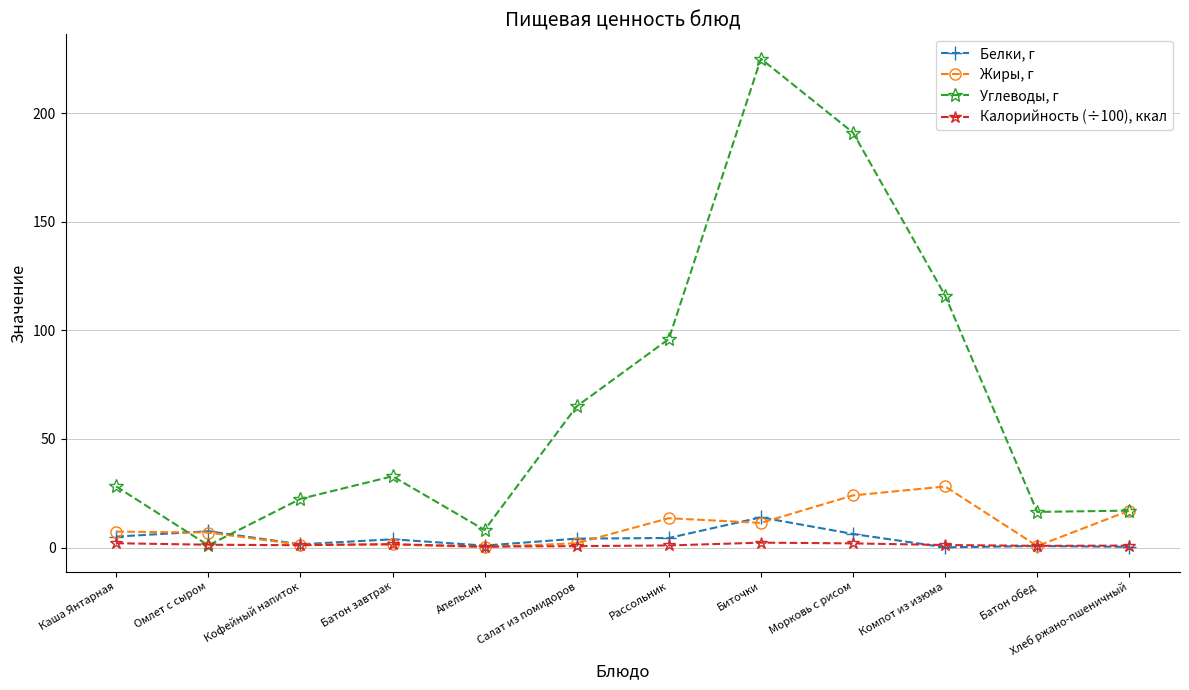

Where is the first local minimum for Углеводы, г?

Омлет с сыром